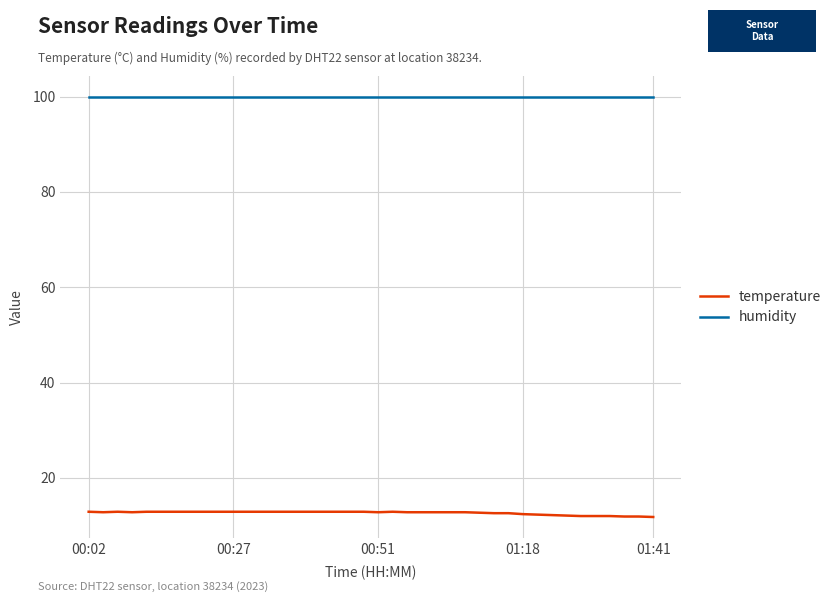

How many categories are shown in the chart?

40